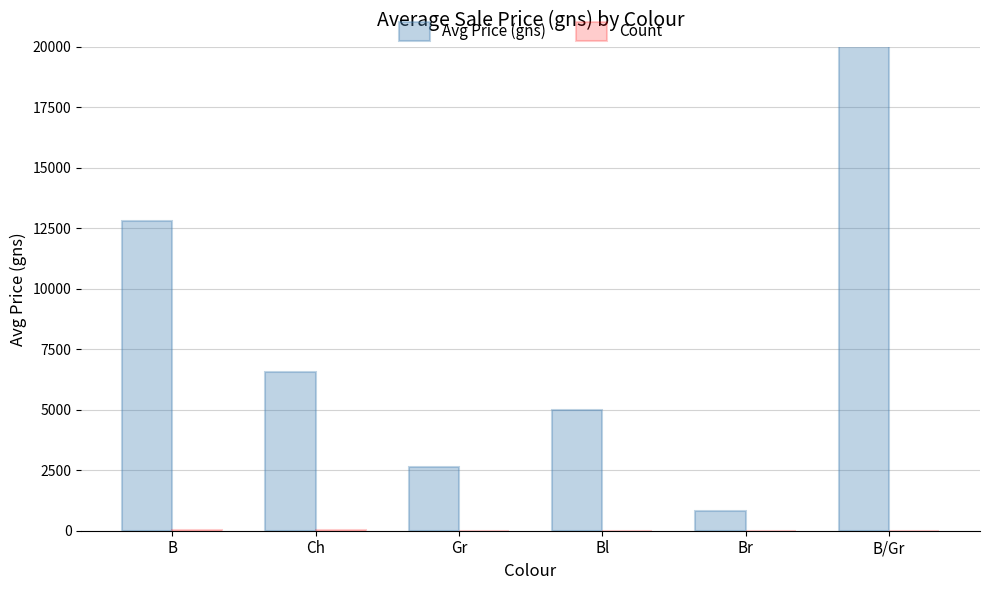

What are all the series names shown in the legend?

Avg Price (gns), Count